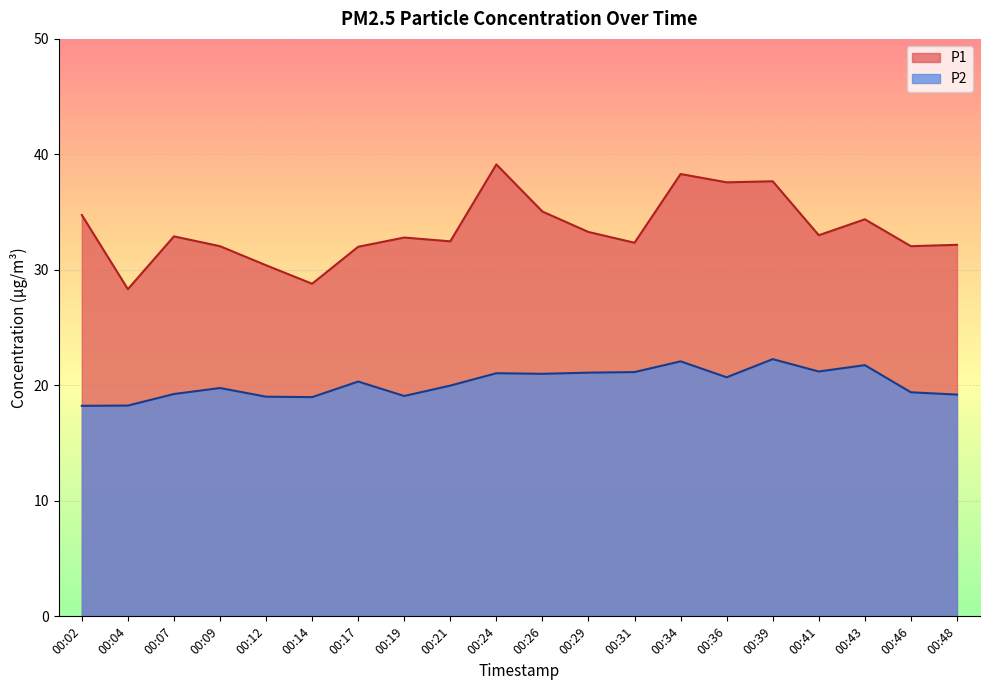

What is the difference between the highest and lowest values at 00:31?

11.2